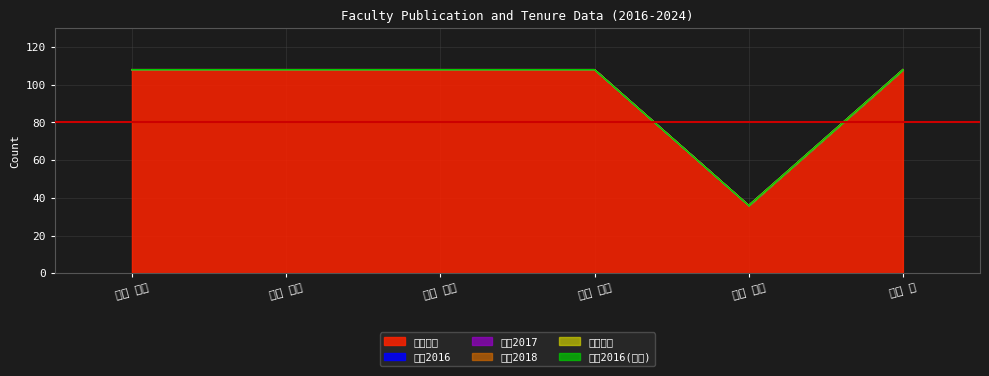

True or false: 著作2017 has more than 0 points higher than both neighbors.

False